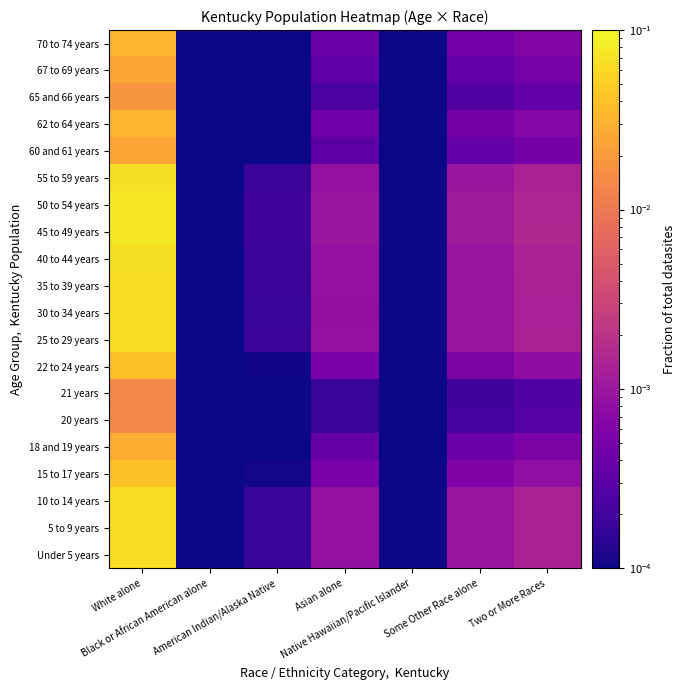

Between American Indian/Alaska Native and Two or More Races, which is larger?

Two or More Races